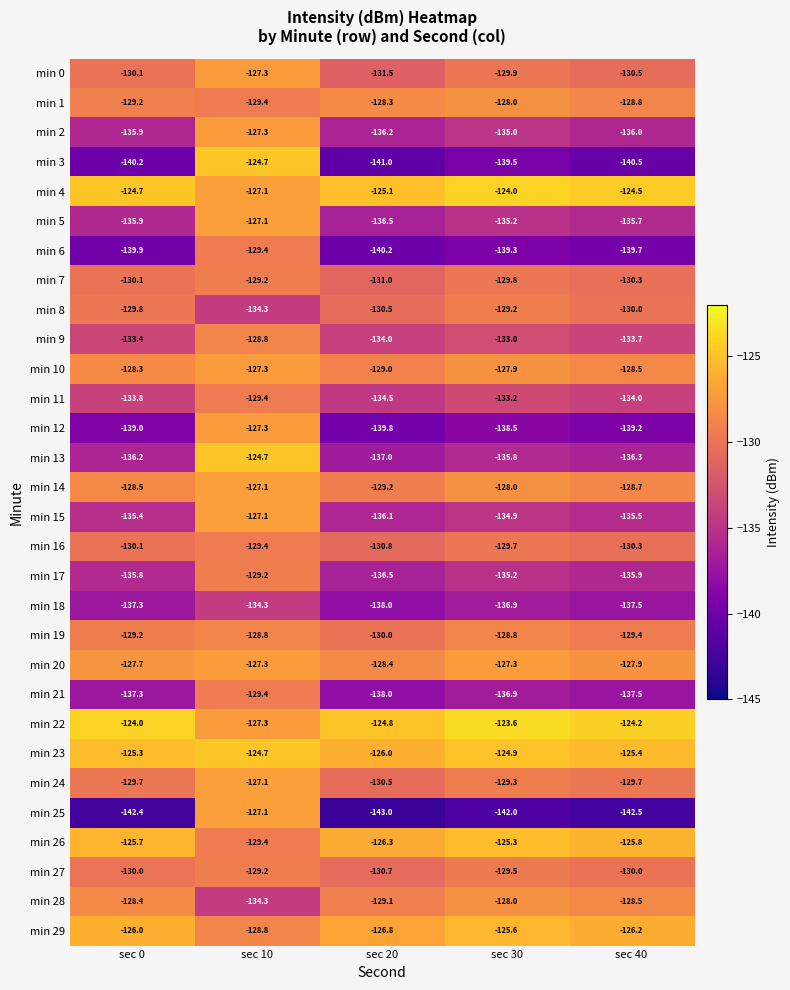

Rank the categories by min 21 value from lowest to highest.

sec 20, sec 40, sec 0, sec 30, sec 10